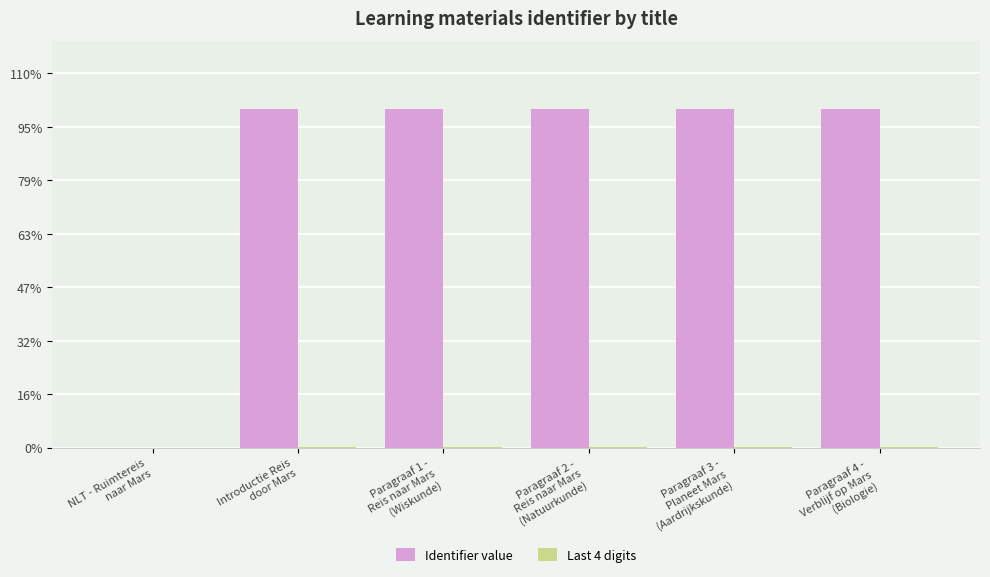

Are the bars grouped side by side (vs. stacked)?

Yes